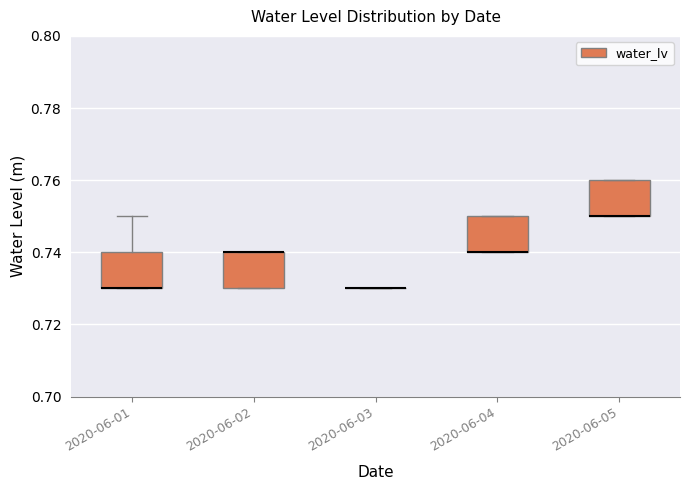

Reading left to right, transcribe this box plot: for each box, give where its median line is, the range the box spans, and where its two whiskers end, as read against the y-axis. The values are not printed on the chart, so give them approximately, as read against the axis.

2020-06-01: median 0.73 (drawn on the box's lower edge), box 0.73 to 0.74, whiskers 0.73 to 0.75
2020-06-02: median 0.74 (drawn on the box's upper edge), box 0.73 to 0.74, whiskers 0.73 to 0.74
2020-06-03: box collapsed to a line at 0.73, whiskers 0.73 to 0.73
2020-06-04: median 0.74 (drawn on the box's lower edge), box 0.74 to 0.75, whiskers 0.74 to 0.75
2020-06-05: median 0.75 (drawn on the box's lower edge), box 0.75 to 0.76, whiskers 0.75 to 0.76